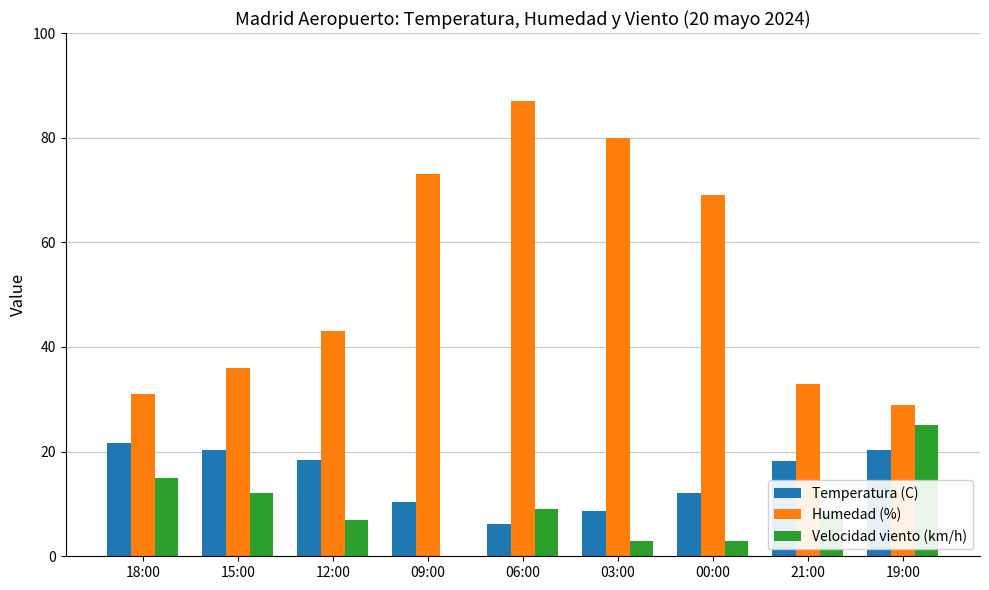

What is the sum of all Humedad (%) values?

481.0